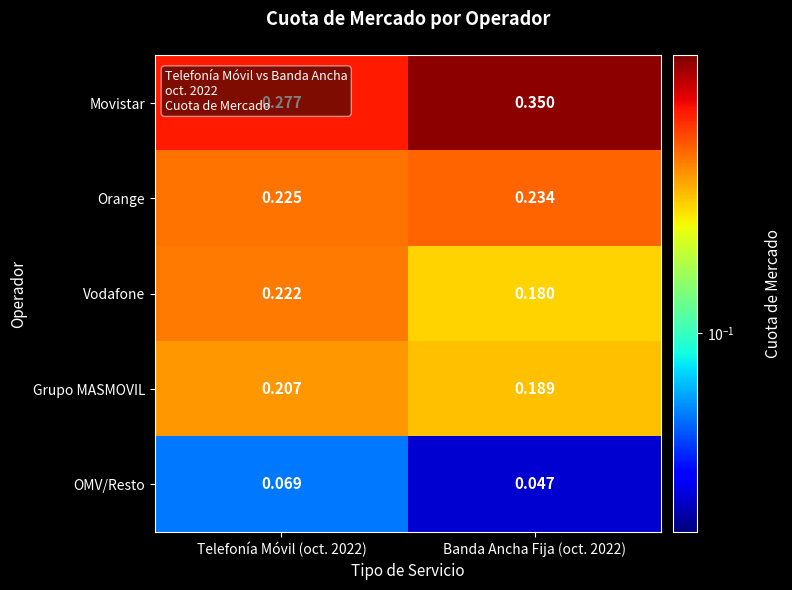

Between Telefonía Móvil (oct. 2022) and Banda Ancha Fija (oct. 2022), which series saw the biggest shift?

Movistar